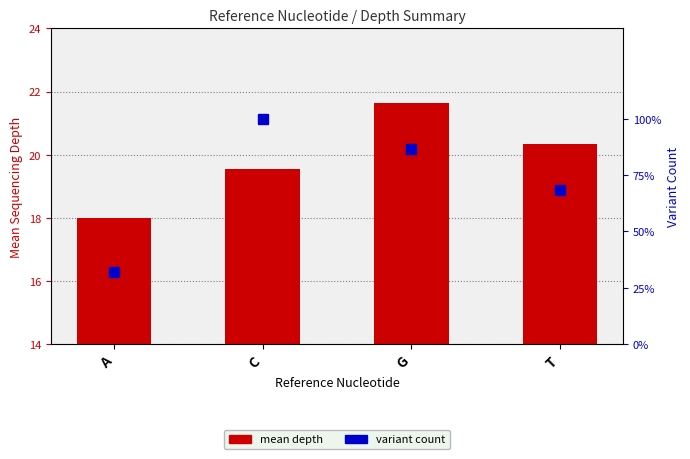

List the series in order of their overall mean, highest first.

mean depth, variant count